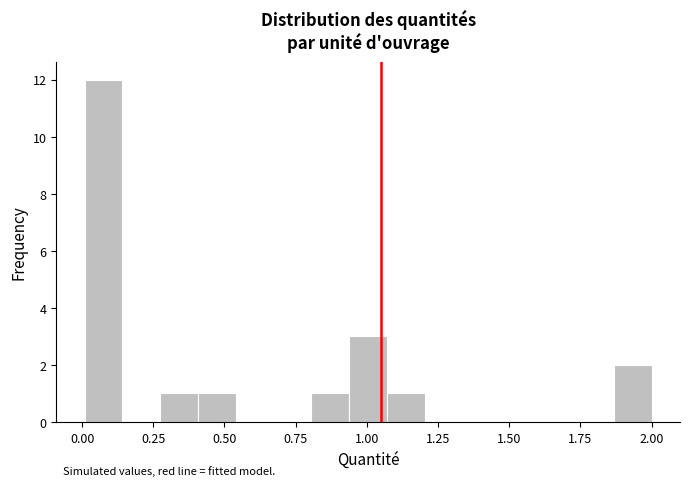

Around what value on the x-axis is the tallest bar? Give the approximate position of its centre, as read against the axis.

0.10